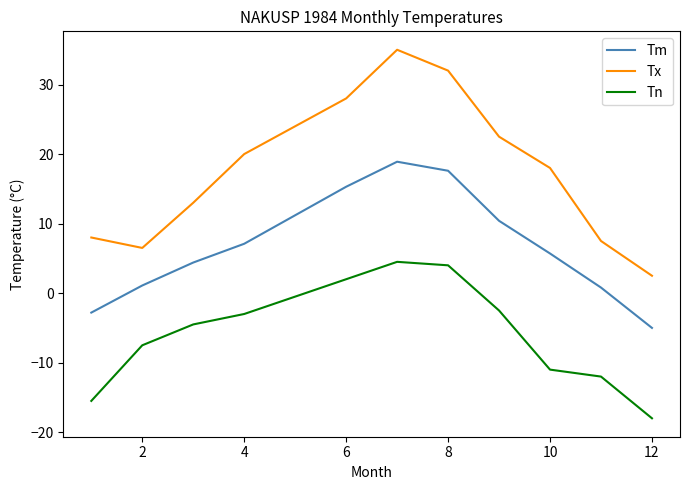

True or false: Tn and Tx cross at least once.

False